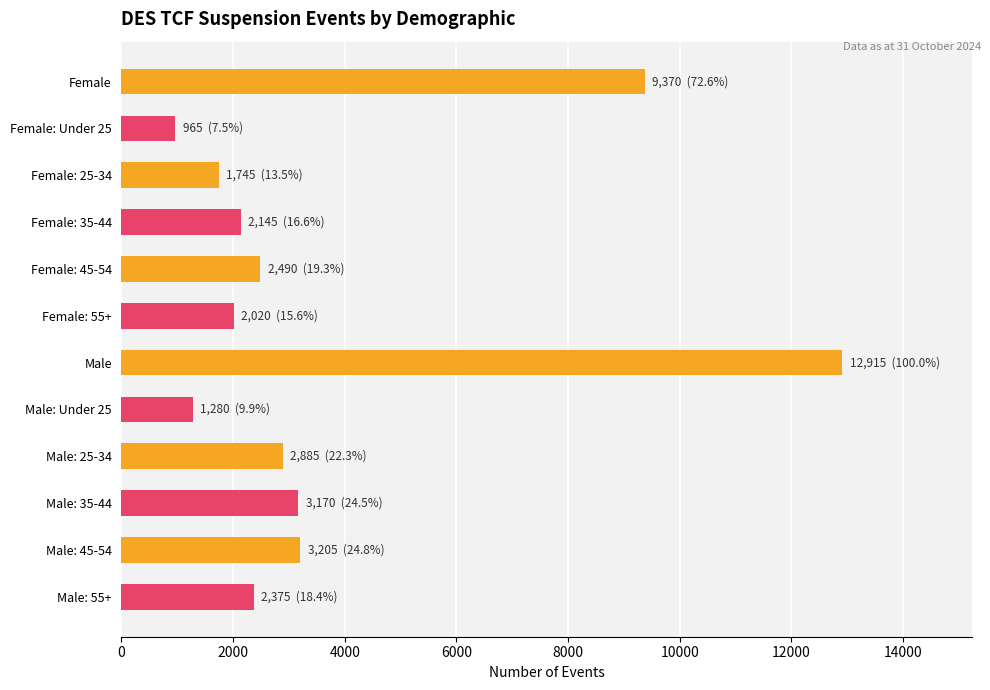

At which label is the value closest to 6940?

Female